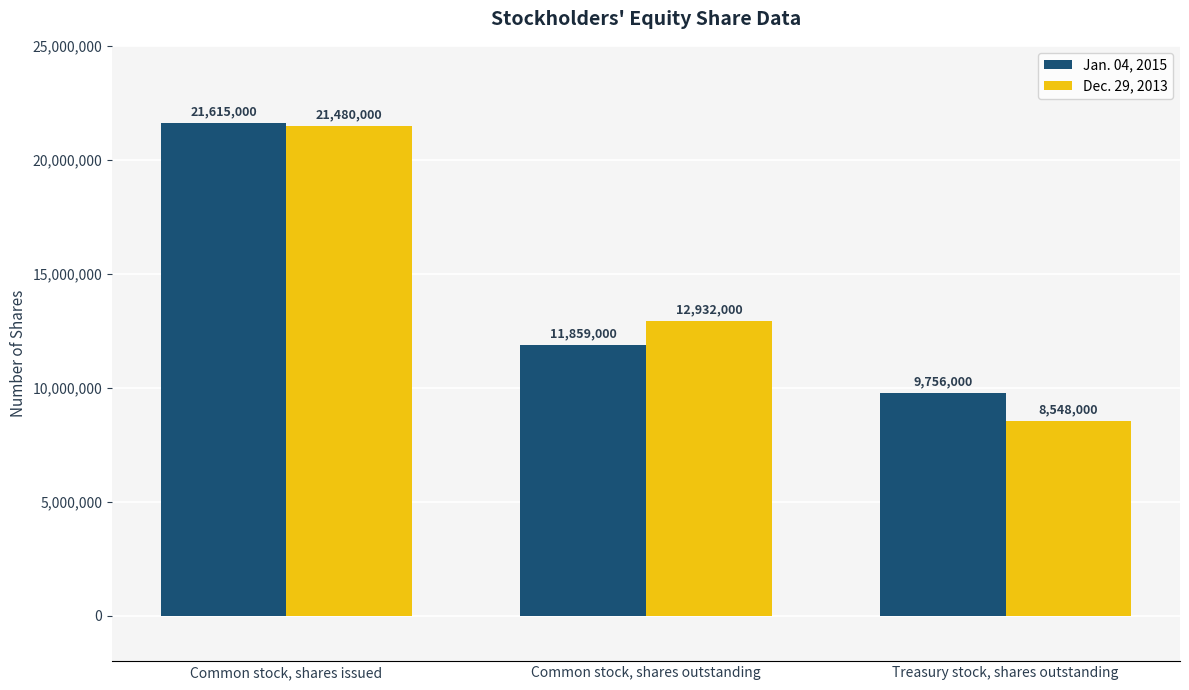

What is the greatest value displayed?

21615000